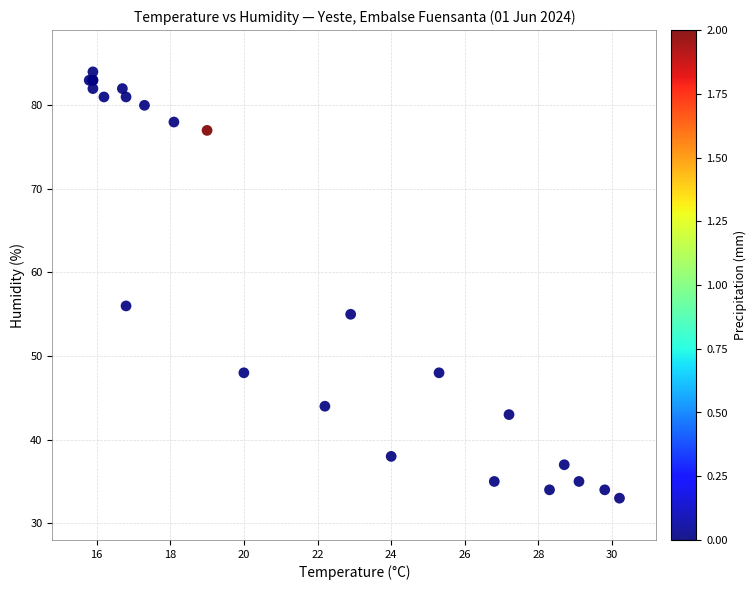

What Y value in the scatter plot is closest to 58?

56